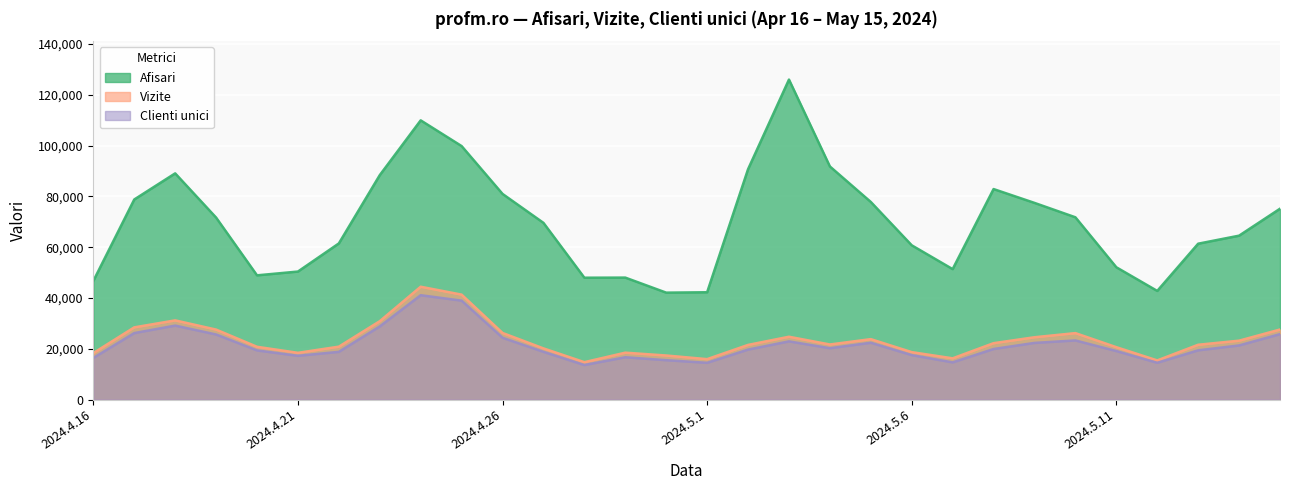

True or false: Vizite and Clienti unici cross at least once.

False